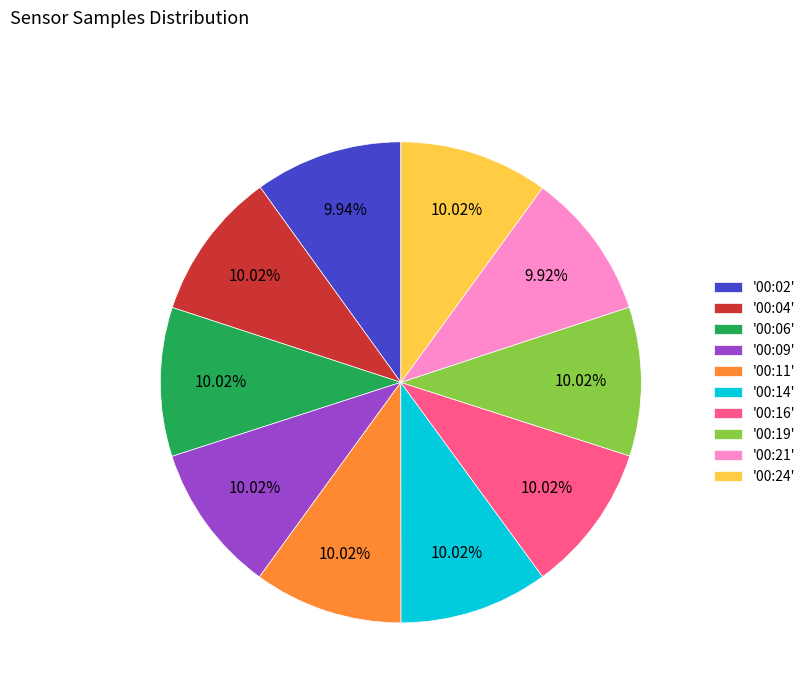

Is there a majority slice in this chart?

No